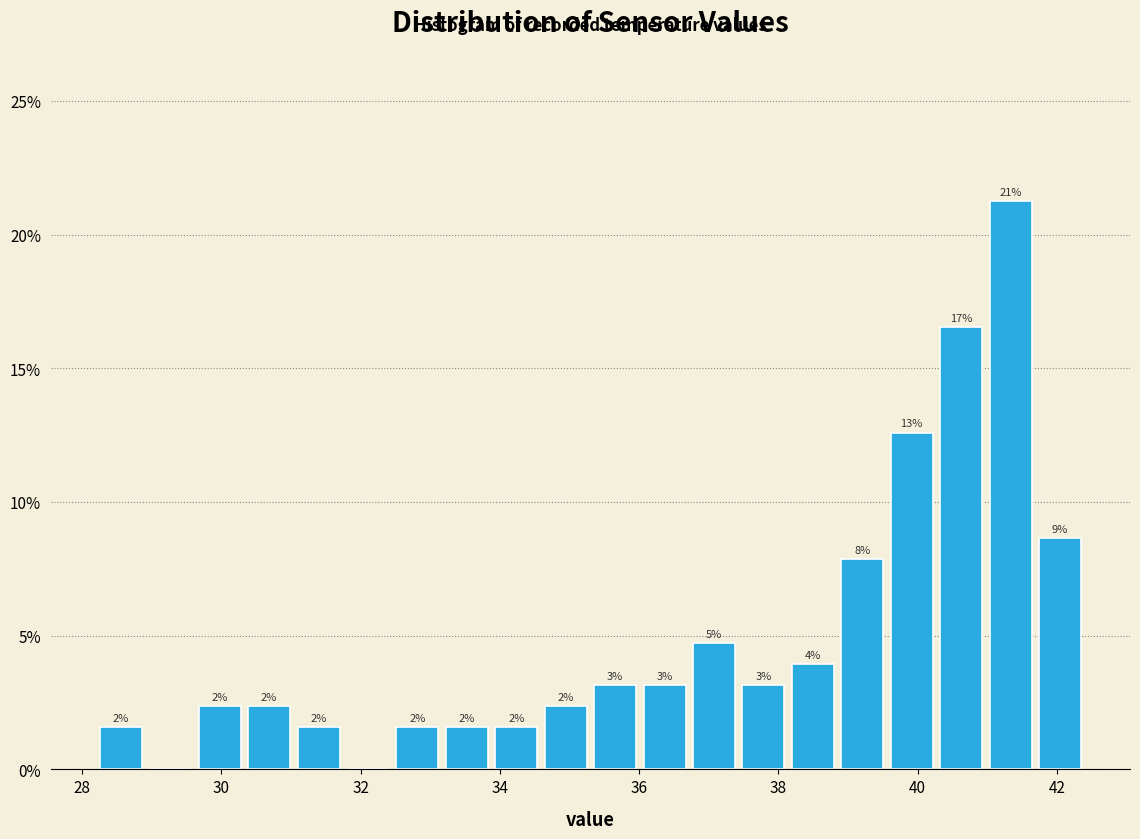

Around what value on the x-axis is the tallest bar? Give the approximate position of its centre, as read against the axis.

41.4